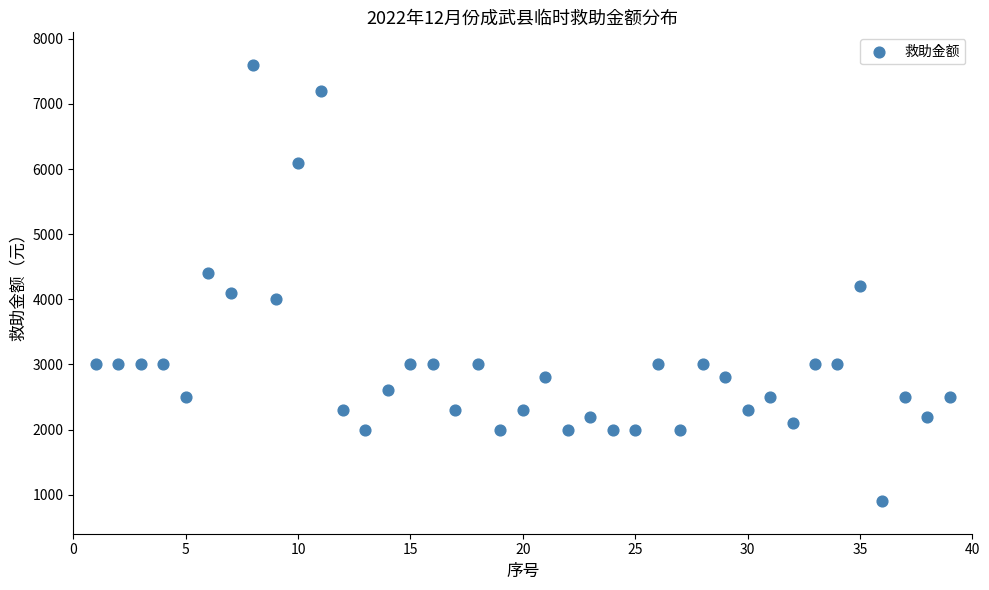

What is the range of Y values (max minus min)?

6700